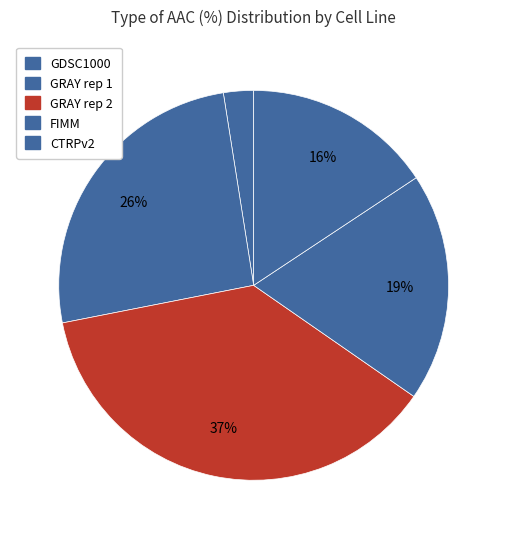

Is FIMM the majority of the pie?

No